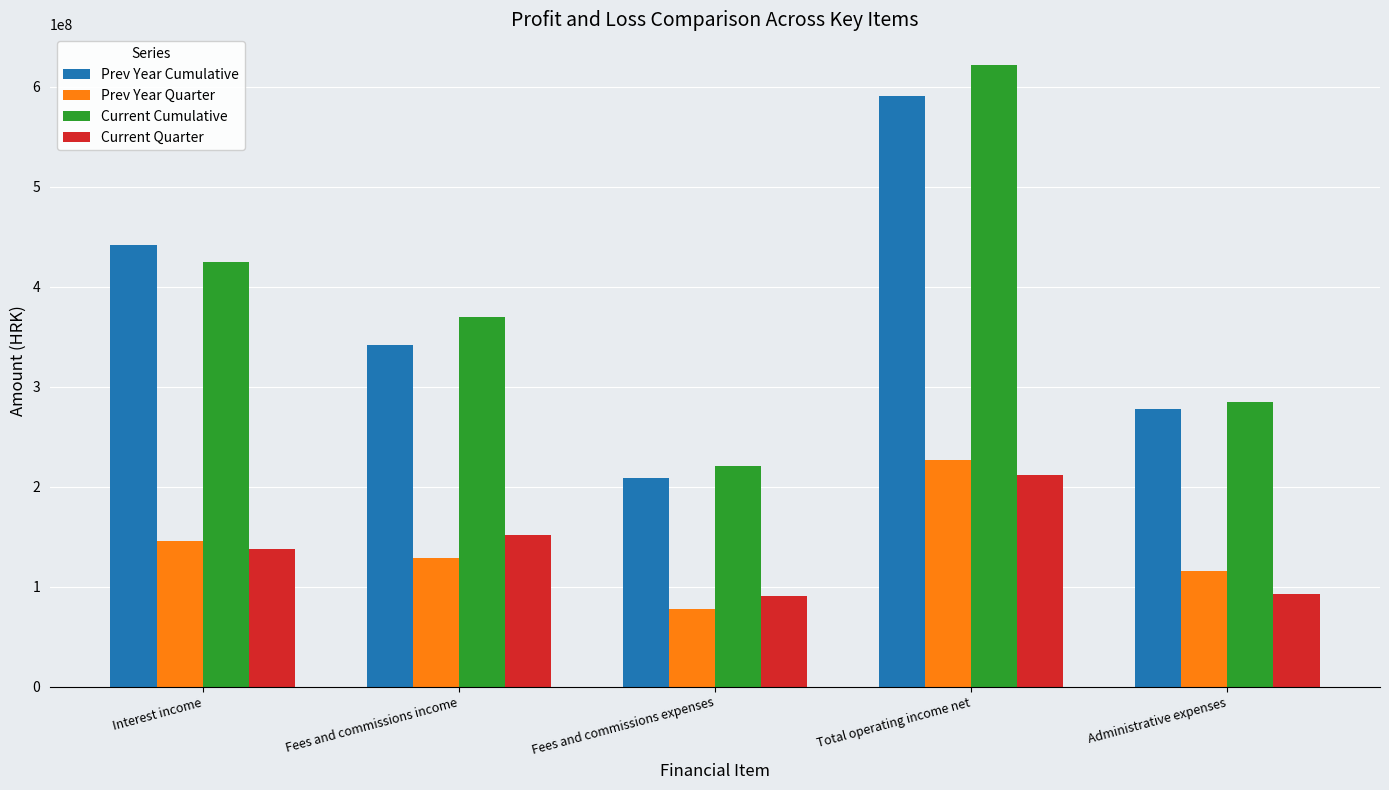

What is the difference between the maximum and minimum values in the Current Quarter series?

120816679